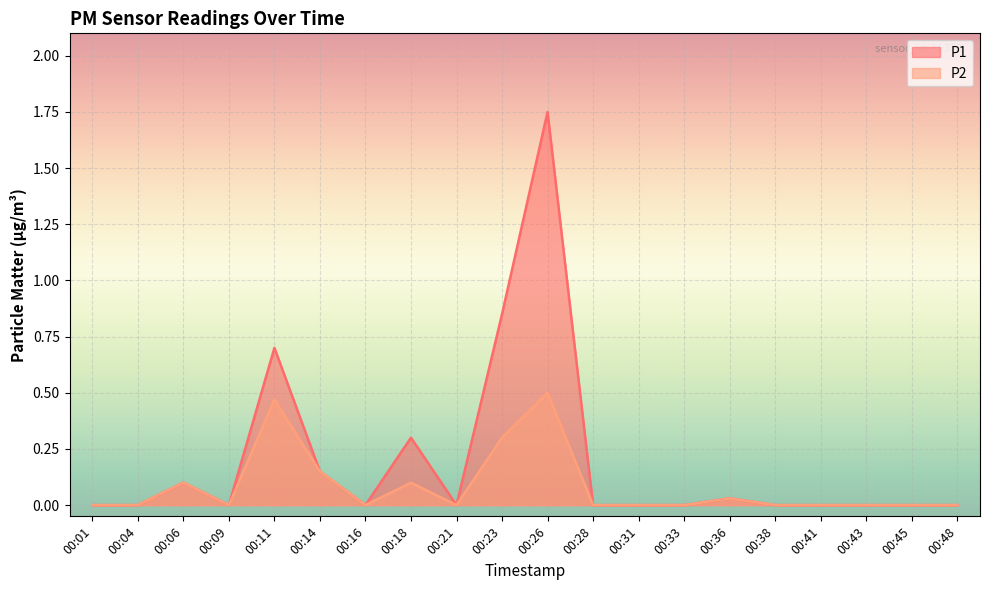

Is it true that P2 equals 0.0 at 00:28?

True